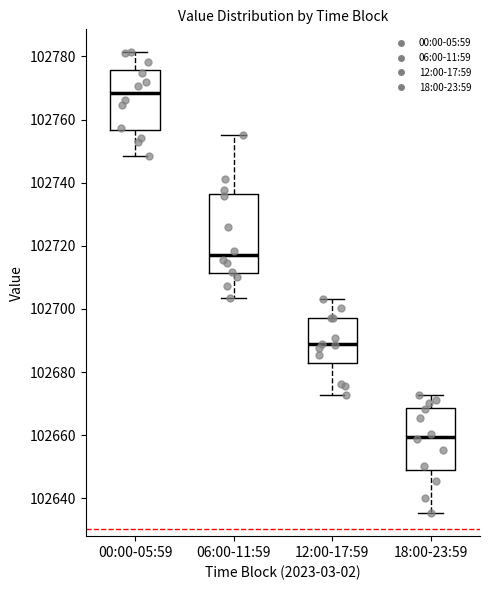

Comparing the boxes themselves (not the whiskers), which one is the tallest?

06:00-11:59